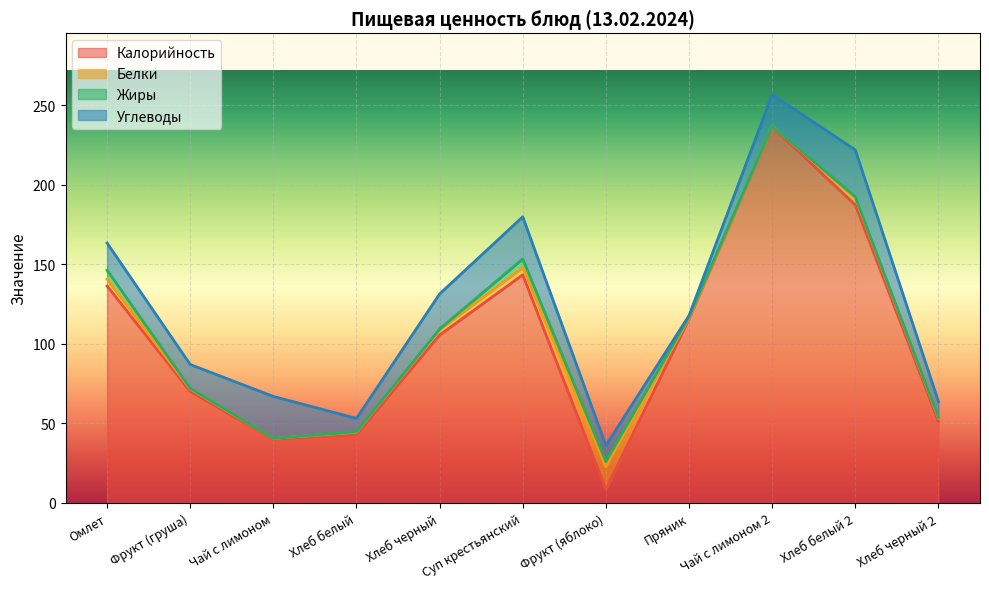

List the series in order of their peak value, lowest first.

Жиры, Белки, Углеводы, Калорийность